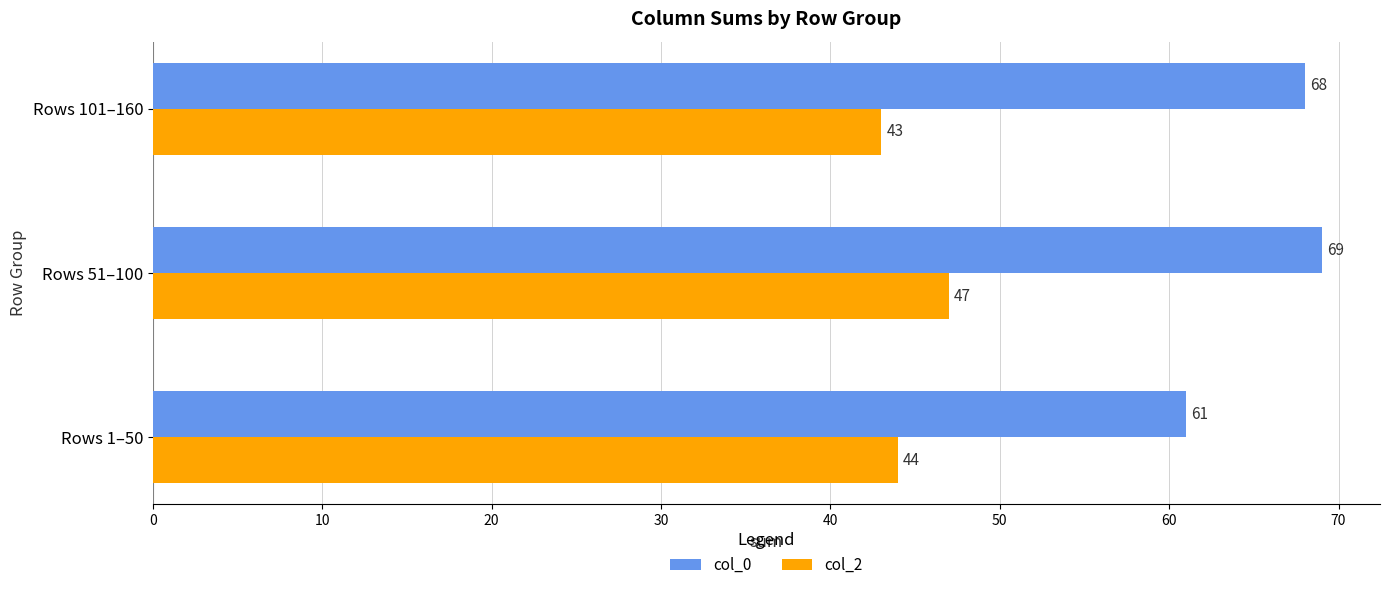

Is it true that col_0 equals 61 at Rows 1–50?

True